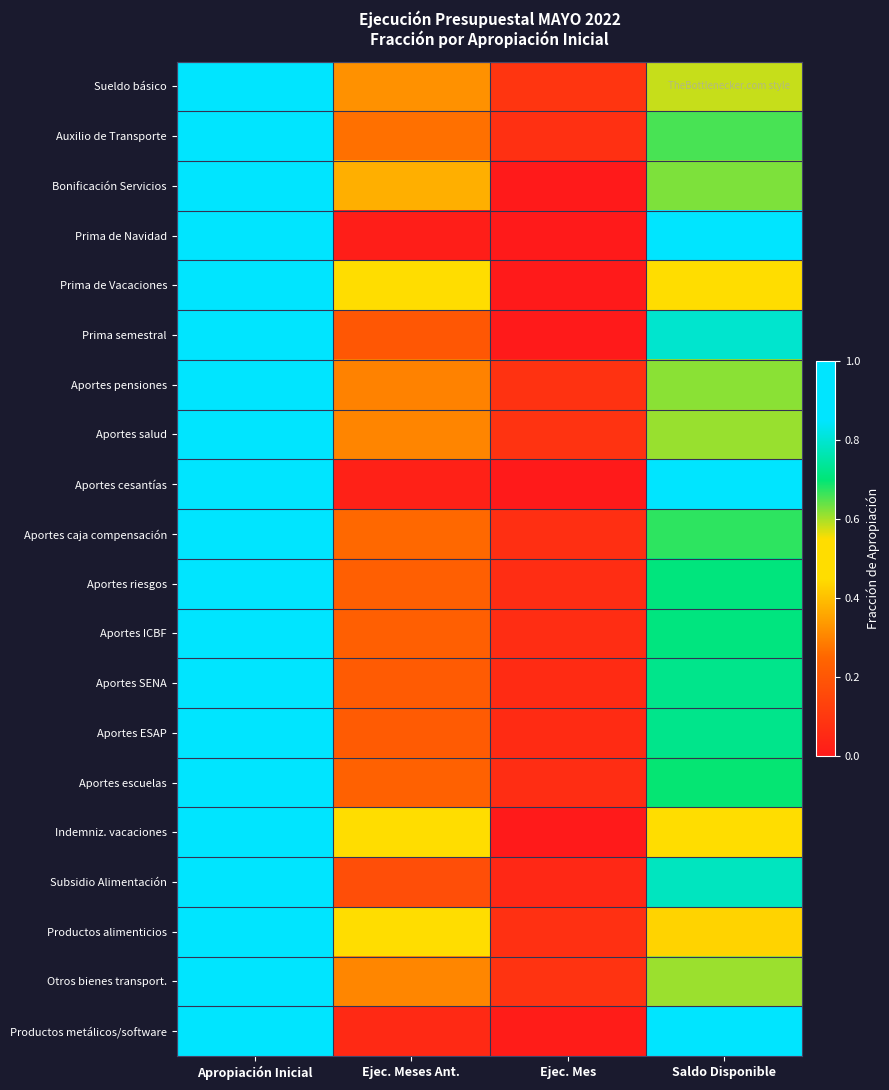

Reading left to right, transcribe all the data shown in this chart.

Sueldo básico: Apropiación Inicial=1.0	Ejec. Meses Ant.=0.3	Ejec. Mes=0.1	Saldo Disponible=0.6
Auxilio de Transporte: Apropiación Inicial=1.0	Ejec. Meses Ant.=0.3	Ejec. Mes=0.1	Saldo Disponible=0.7
Bonificación Servicios: Apropiación Inicial=1.0	Ejec. Meses Ant.=0.4	Ejec. Mes=0.0	Saldo Disponible=0.6
Prima de Navidad: Apropiación Inicial=1.0	Ejec. Meses Ant.=0.0	Ejec. Mes=0.0	Saldo Disponible=1.0
Prima de Vacaciones: Apropiación Inicial=1.0	Ejec. Meses Ant.=0.5	Ejec. Mes=0.0	Saldo Disponible=0.5
Prima semestral: Apropiación Inicial=1.0	Ejec. Meses Ant.=0.2	Ejec. Mes=0.0	Saldo Disponible=0.8
Aportes pensiones: Apropiación Inicial=1.0	Ejec. Meses Ant.=0.3	Ejec. Mes=0.1	Saldo Disponible=0.6
Aportes salud: Apropiación Inicial=1.0	Ejec. Meses Ant.=0.3	Ejec. Mes=0.1	Saldo Disponible=0.6
Aportes cesantías: Apropiación Inicial=1.0	Ejec. Meses Ant.=0.0	Ejec. Mes=0.0	Saldo Disponible=1.0
Aportes caja compensación: Apropiación Inicial=1.0	Ejec. Meses Ant.=0.3	Ejec. Mes=0.1	Saldo Disponible=0.7
Aportes riesgos: Apropiación Inicial=1.0	Ejec. Meses Ant.=0.2	Ejec. Mes=0.1	Saldo Disponible=0.7
Aportes ICBF: Apropiación Inicial=1.0	Ejec. Meses Ant.=0.2	Ejec. Mes=0.1	Saldo Disponible=0.7
Aportes SENA: Apropiación Inicial=1.0	Ejec. Meses Ant.=0.2	Ejec. Mes=0.1	Saldo Disponible=0.7
Aportes ESAP: Apropiación Inicial=1.0	Ejec. Meses Ant.=0.2	Ejec. Mes=0.1	Saldo Disponible=0.7
Aportes escuelas: Apropiación Inicial=1.0	Ejec. Meses Ant.=0.2	Ejec. Mes=0.1	Saldo Disponible=0.7
Indemniz. vacaciones: Apropiación Inicial=1.0	Ejec. Meses Ant.=0.5	Ejec. Mes=0.0	Saldo Disponible=0.5
Subsidio Alimentación: Apropiación Inicial=1.0	Ejec. Meses Ant.=0.2	Ejec. Mes=0.0	Saldo Disponible=0.8
Productos alimenticios: Apropiación Inicial=1.0	Ejec. Meses Ant.=0.5	Ejec. Mes=0.1	Saldo Disponible=0.4
Otros bienes transport.: Apropiación Inicial=1.0	Ejec. Meses Ant.=0.3	Ejec. Mes=0.1	Saldo Disponible=0.6
Productos metálicos/software: Apropiación Inicial=1.0	Ejec. Meses Ant.=0.1	Ejec. Mes=0.0	Saldo Disponible=0.9